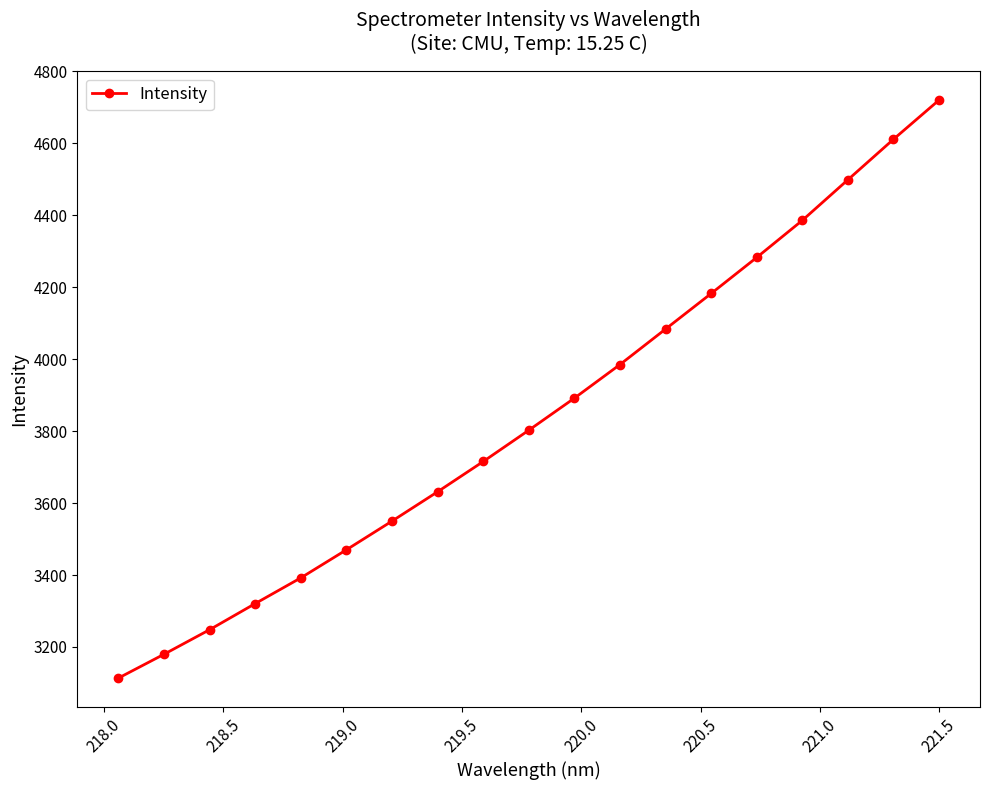

What is the average value?

3845.4